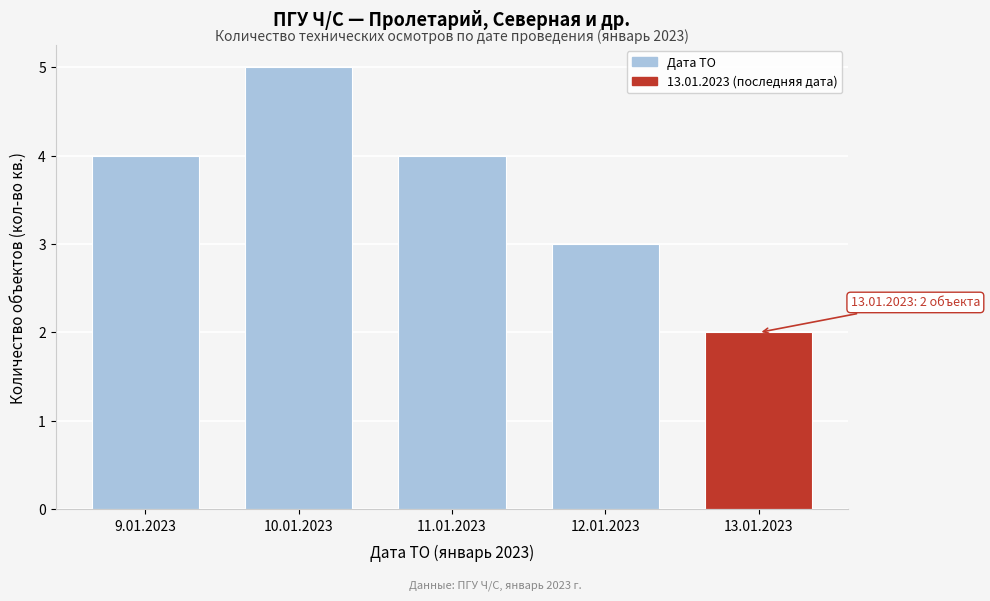

Reading left to right, transcribe all the data shown in this chart.

9.01.2023=4	10.01.2023=5	11.01.2023=4	12.01.2023=3	13.01.2023=2